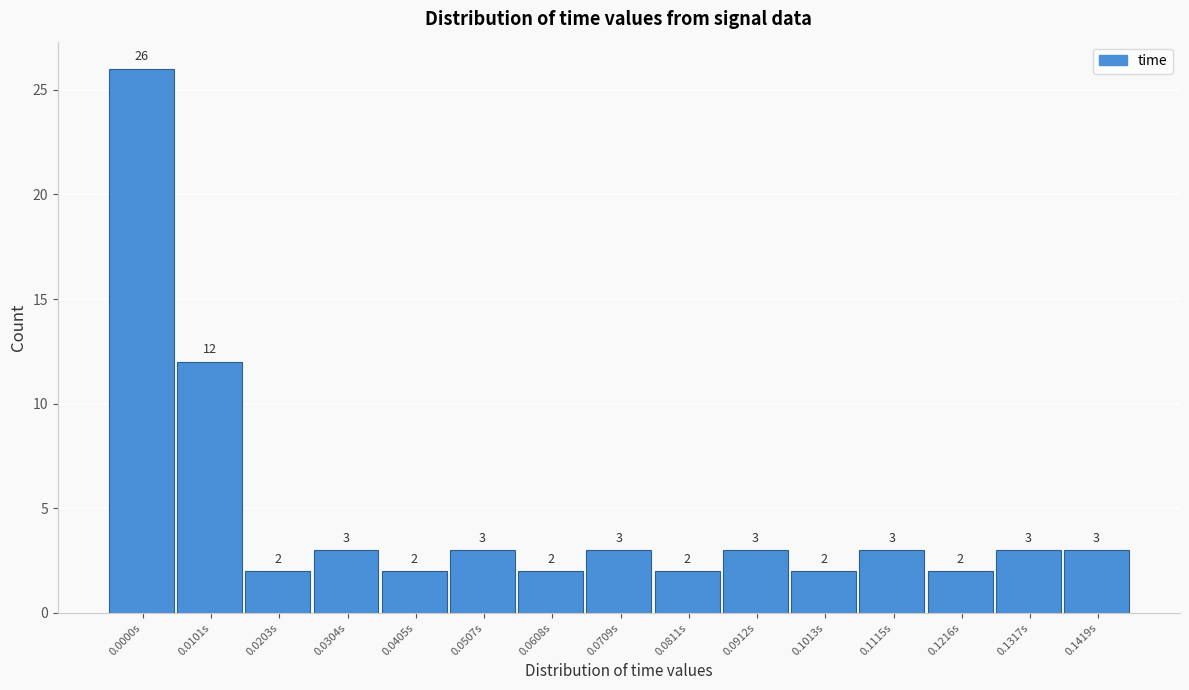

Reading right to left, extract all data points from this chart.

0.1419s=3	0.1317s=3	0.1216s=2	0.1115s=3	0.1013s=2	0.0912s=3	0.0811s=2	0.0709s=3	0.0608s=2	0.0507s=3	0.0405s=2	0.0304s=3	0.0203s=2	0.0101s=12	0.0000s=26